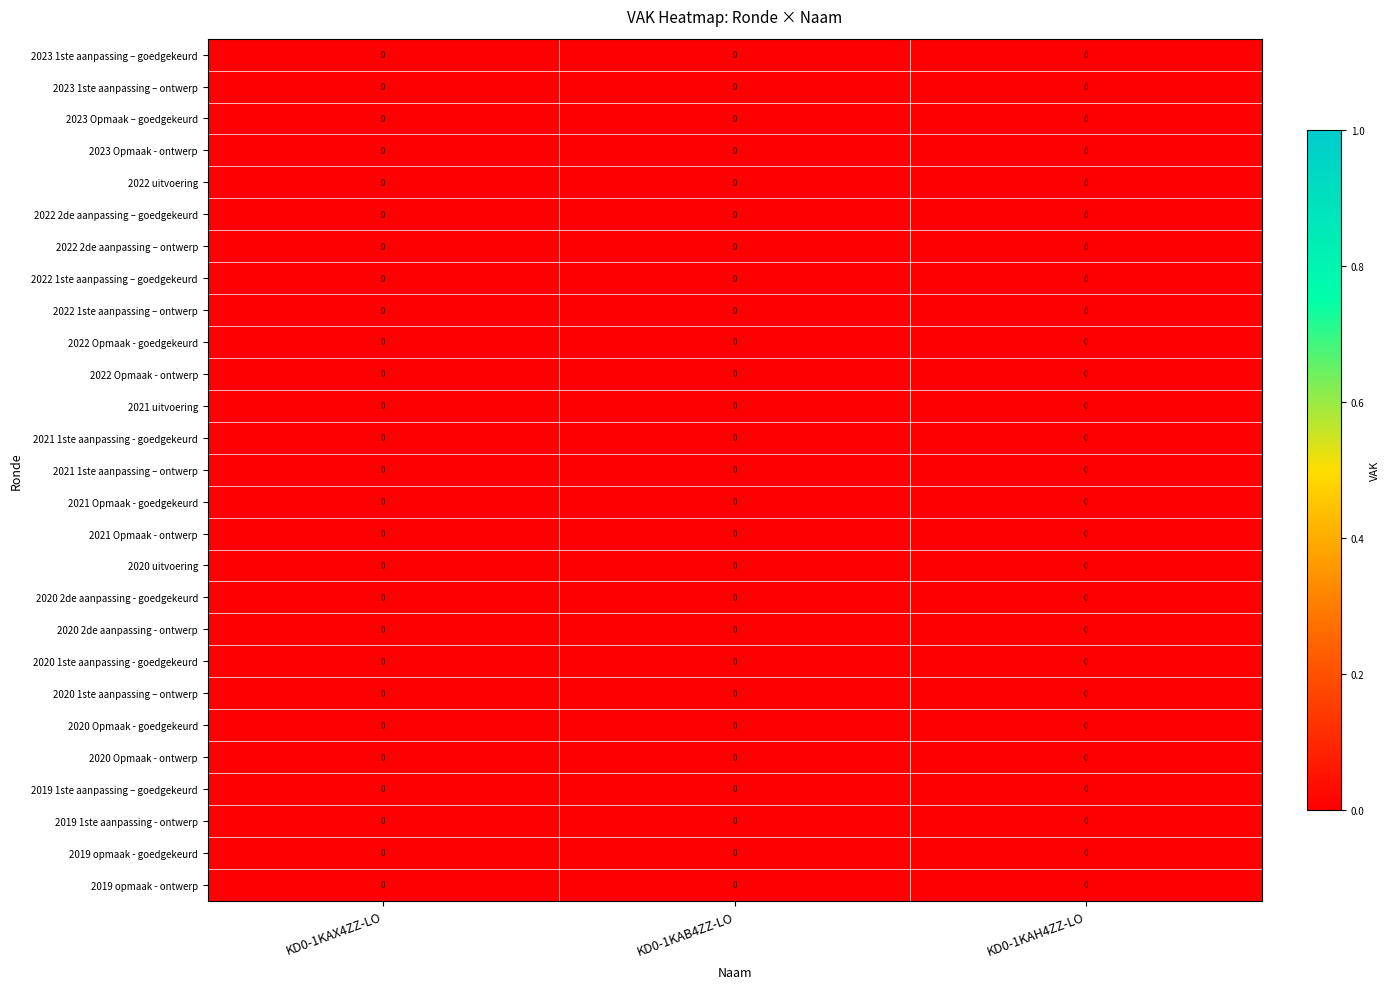

The 2022 2de aanpassing – goedgekeurd series shows 0.0 at KD0-1KAX4ZZ-LO. True or false?

True